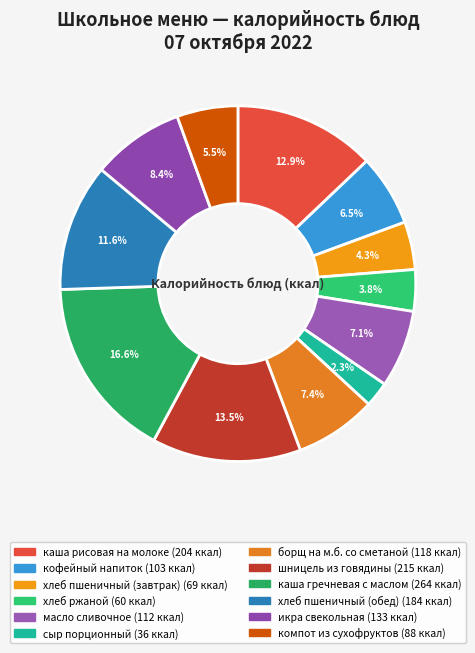

Which category has the smallest portion of the pie?

сыр порционный